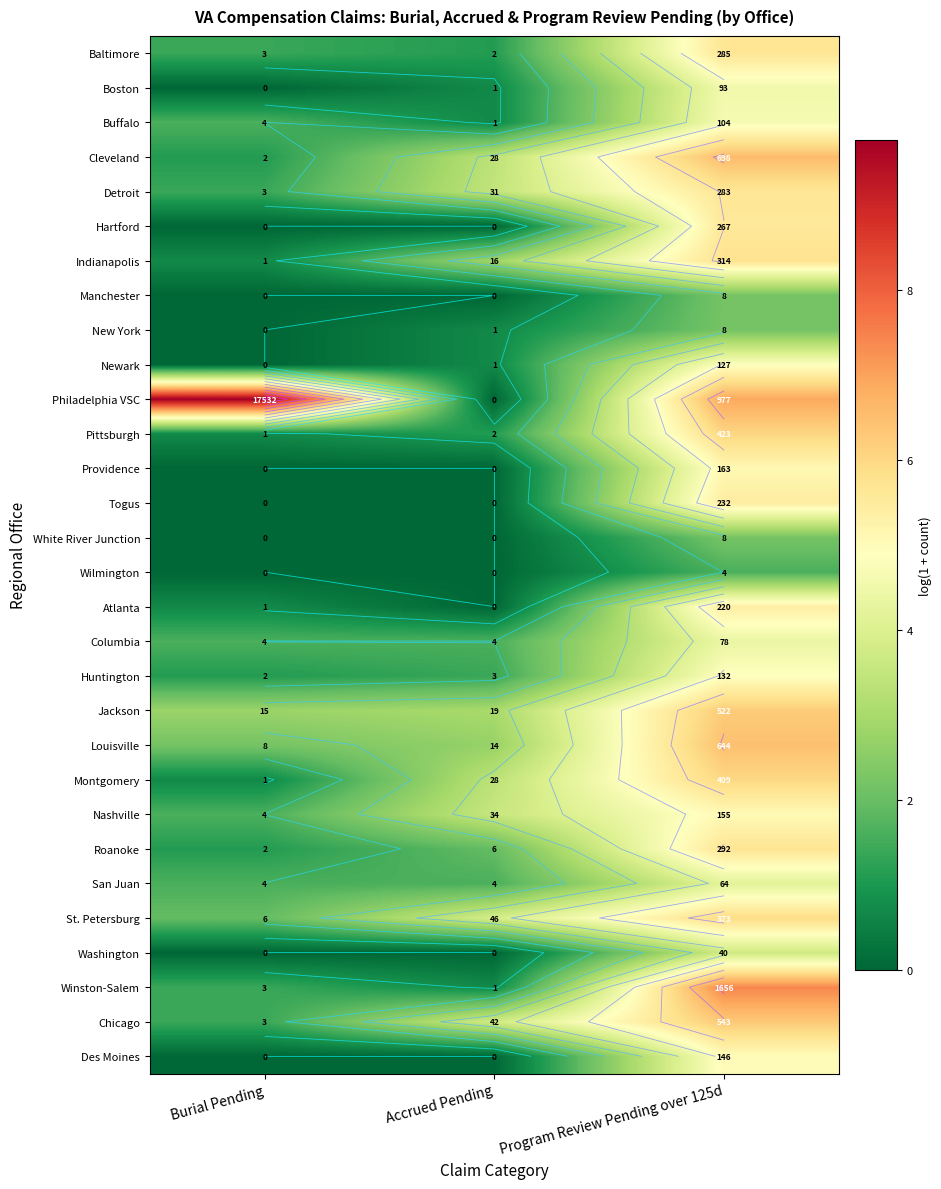

The Buffalo series shows 1.6 at Burial Pending. True or false?

True